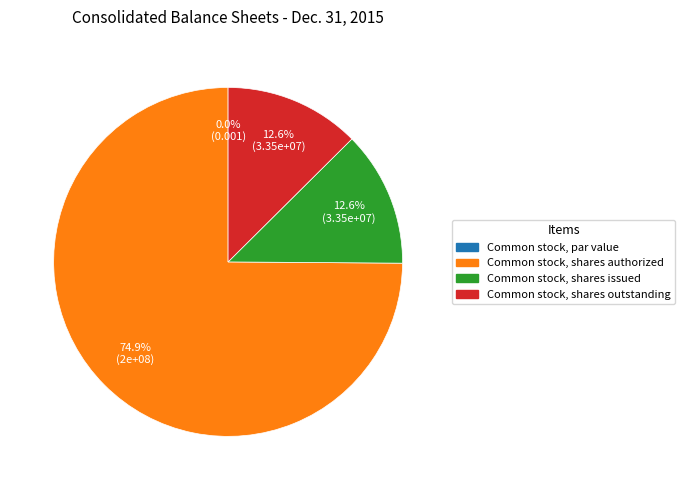

Is it true that Common stock, shares issued is 13% of the pie?

True